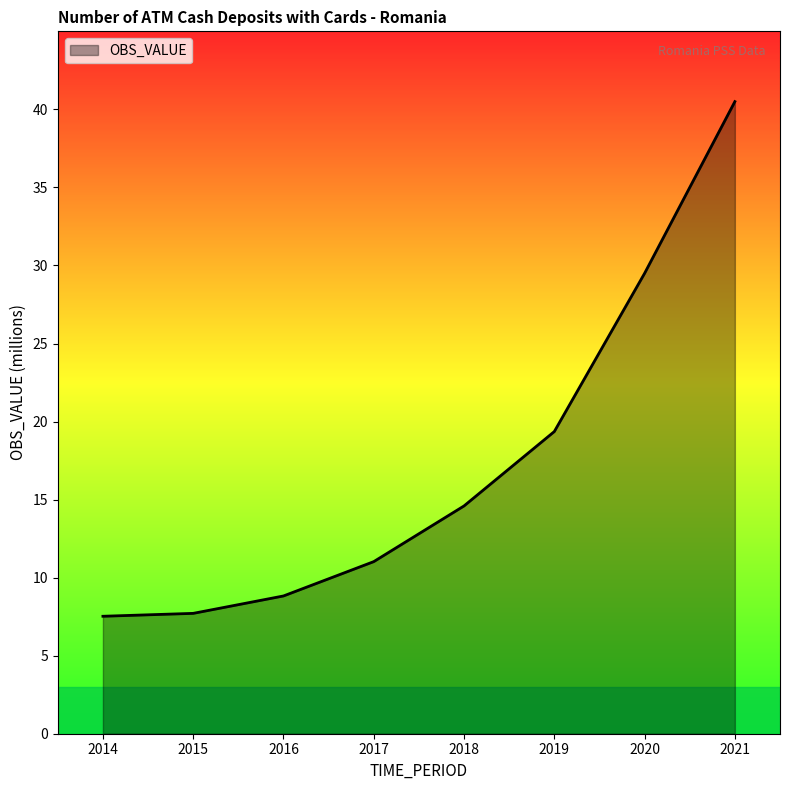

What is the difference between the values at 2015 and 2020?

21.8